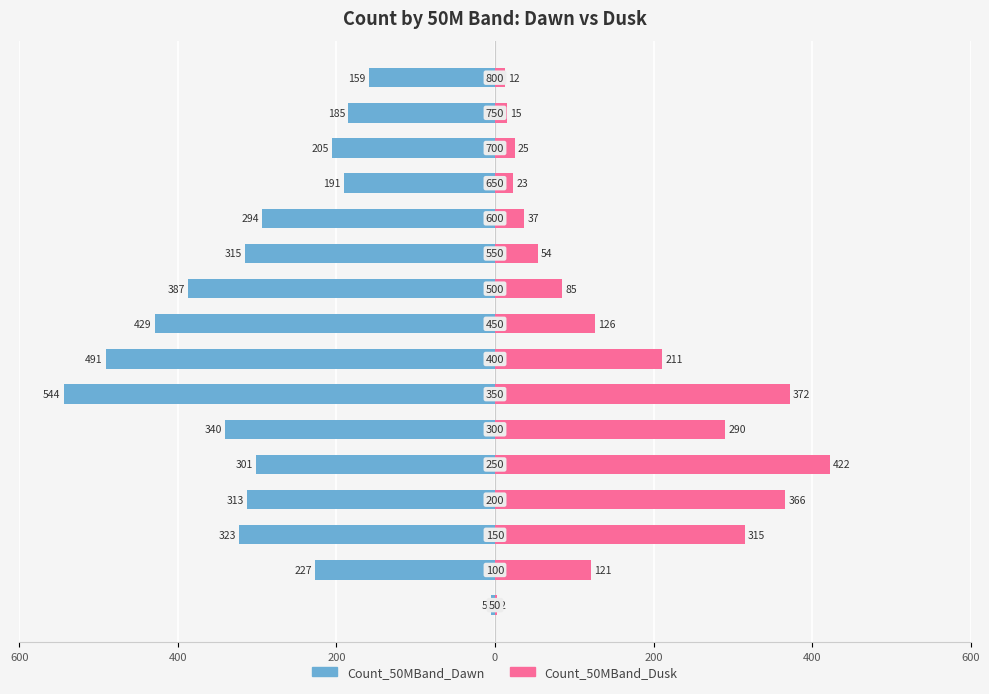

What are all the series names shown in the legend?

Count_50MBand_Dawn, Count_50MBand_Dusk